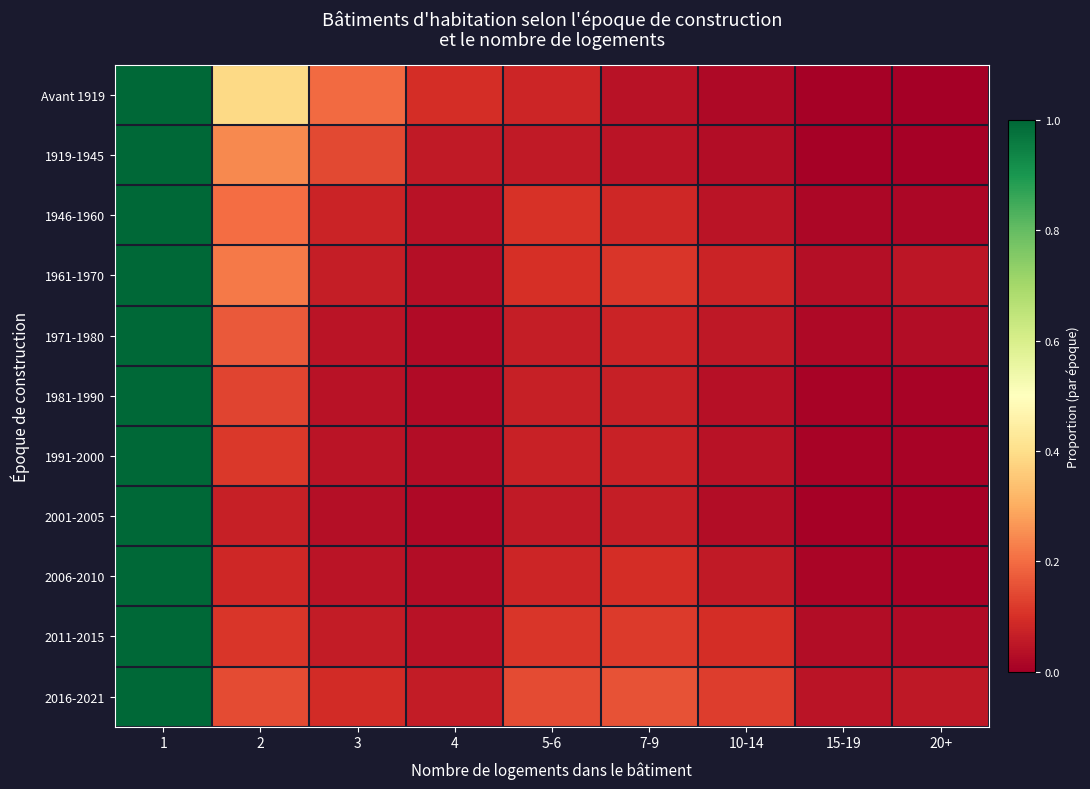

Reading right to left, extract all data points from this chart.

Avant 1919: 20+=0.0	15-19=0.0	10-14=0.0	7-9=0.0	5-6=0.1	4=0.1	3=0.2	2=0.4	1=1.0
1919-1945: 20+=0.0	15-19=0.0	10-14=0.0	7-9=0.0	5-6=0.1	4=0.1	3=0.1	2=0.2	1=1.0
1946-1960: 20+=0.0	15-19=0.0	10-14=0.0	7-9=0.1	5-6=0.1	4=0.0	3=0.1	2=0.2	1=1.0
1961-1970: 20+=0.0	15-19=0.0	10-14=0.1	7-9=0.1	5-6=0.1	4=0.0	3=0.1	2=0.2	1=1.0
1971-1980: 20+=0.0	15-19=0.0	10-14=0.1	7-9=0.1	5-6=0.1	4=0.0	3=0.0	2=0.2	1=1.0
1981-1990: 20+=0.0	15-19=0.0	10-14=0.0	7-9=0.1	5-6=0.1	4=0.0	3=0.0	2=0.1	1=1.0
1991-2000: 20+=0.0	15-19=0.0	10-14=0.0	7-9=0.1	5-6=0.1	4=0.0	3=0.0	2=0.1	1=1.0
2001-2005: 20+=0.0	15-19=0.0	10-14=0.0	7-9=0.1	5-6=0.1	4=0.0	3=0.0	2=0.1	1=1.0
2006-2010: 20+=0.0	15-19=0.0	10-14=0.1	7-9=0.1	5-6=0.1	4=0.0	3=0.0	2=0.1	1=1.0
2011-2015: 20+=0.0	15-19=0.0	10-14=0.1	7-9=0.1	5-6=0.1	4=0.0	3=0.1	2=0.1	1=1.0
2016-2021: 20+=0.1	15-19=0.0	10-14=0.1	7-9=0.2	5-6=0.1	4=0.1	3=0.1	2=0.1	1=1.0